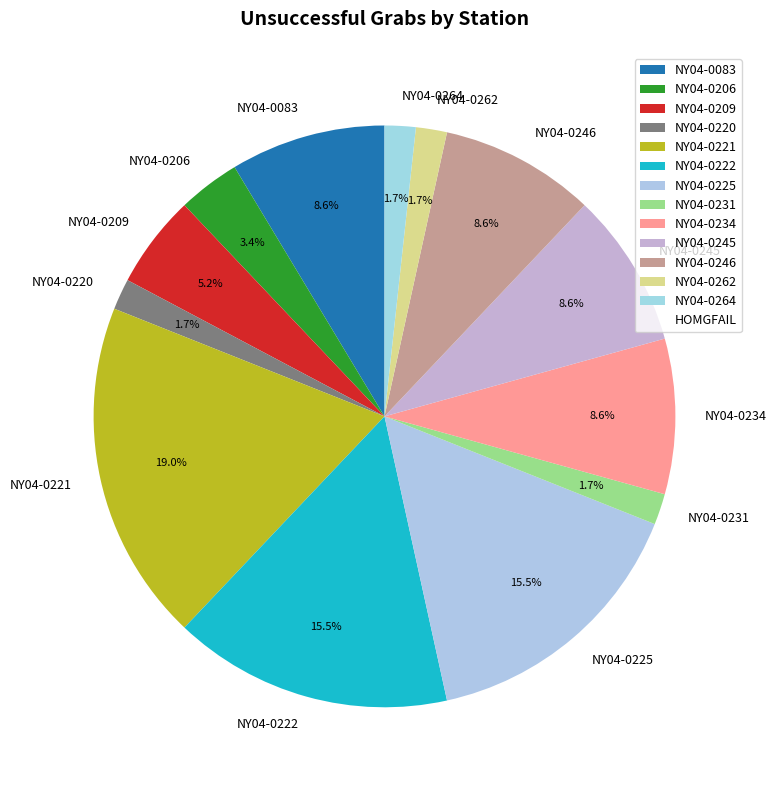

Which slice is the largest?

NY04-0221